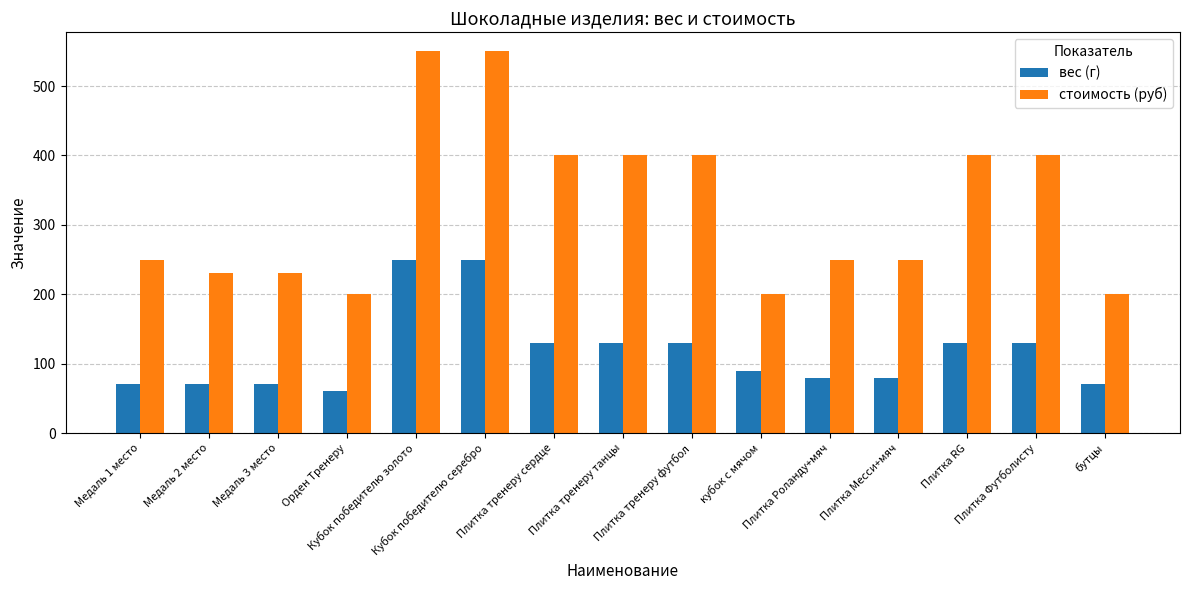

How many bars are there in each group?

2